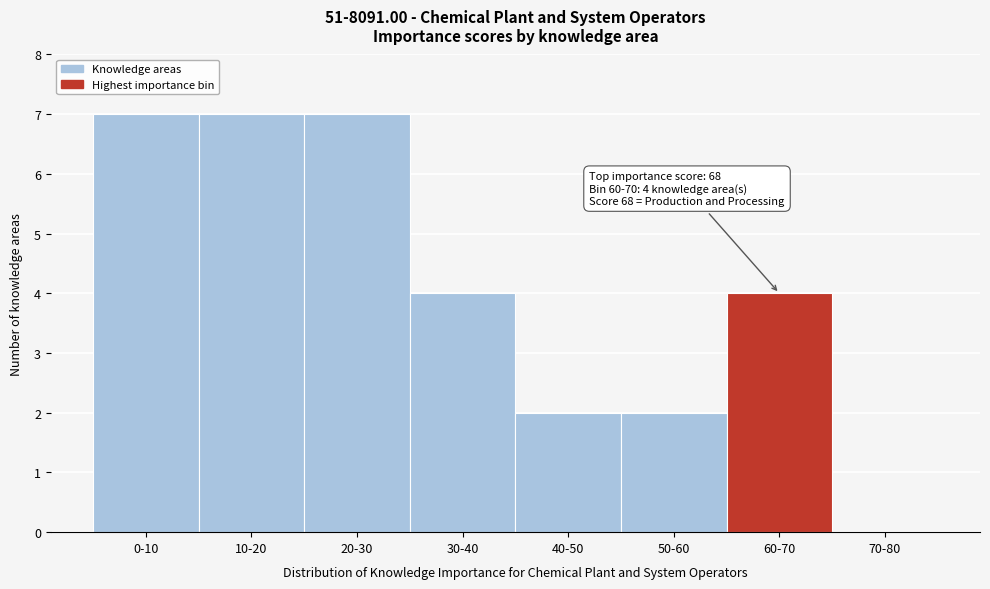

Reading right to left, what are all the values shown in this chart?

70-80=0	60-70=4	50-60=2	40-50=2	30-40=4	20-30=7	10-20=7	0-10=7